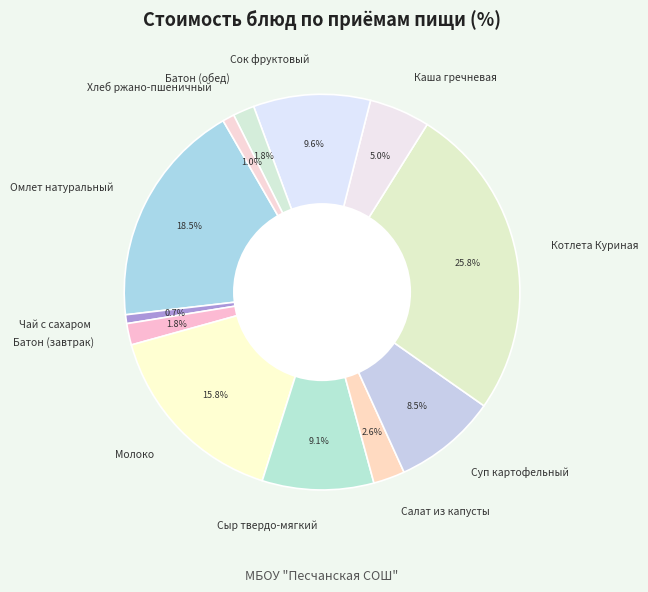

To the nearest percent, what is the difference between the Омлет натуральный and Котлета Куриная slice percentages?

7%